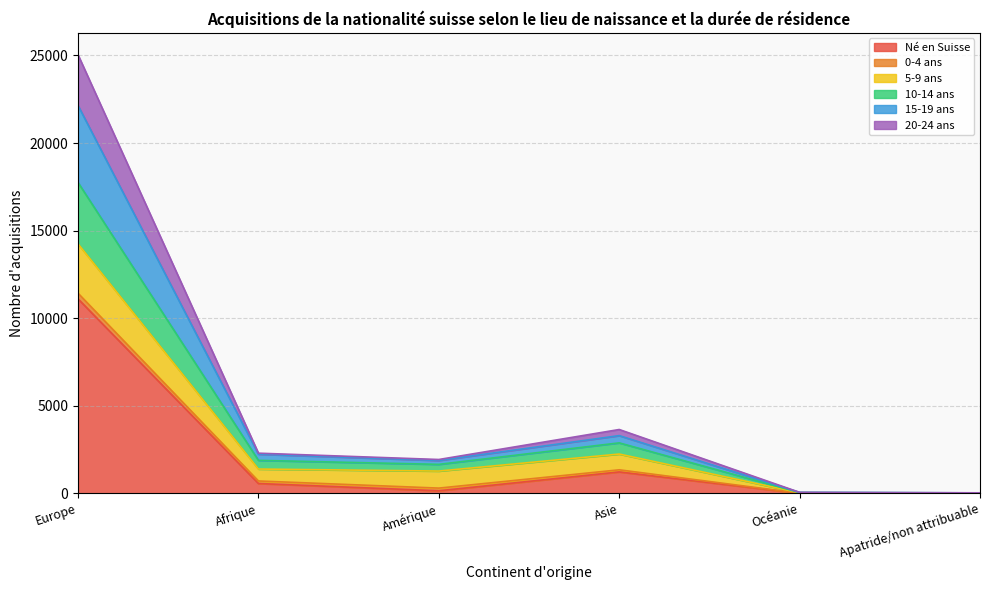

Does the chart display data point markers on the line(s)?

No